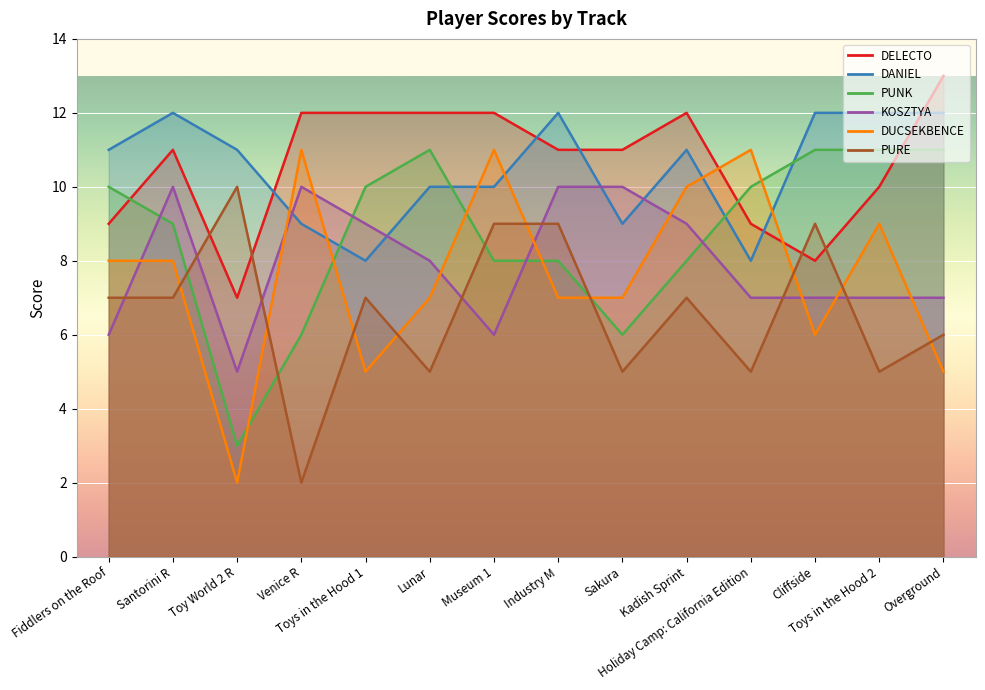

What is the total value across all series at Cliffside?

53